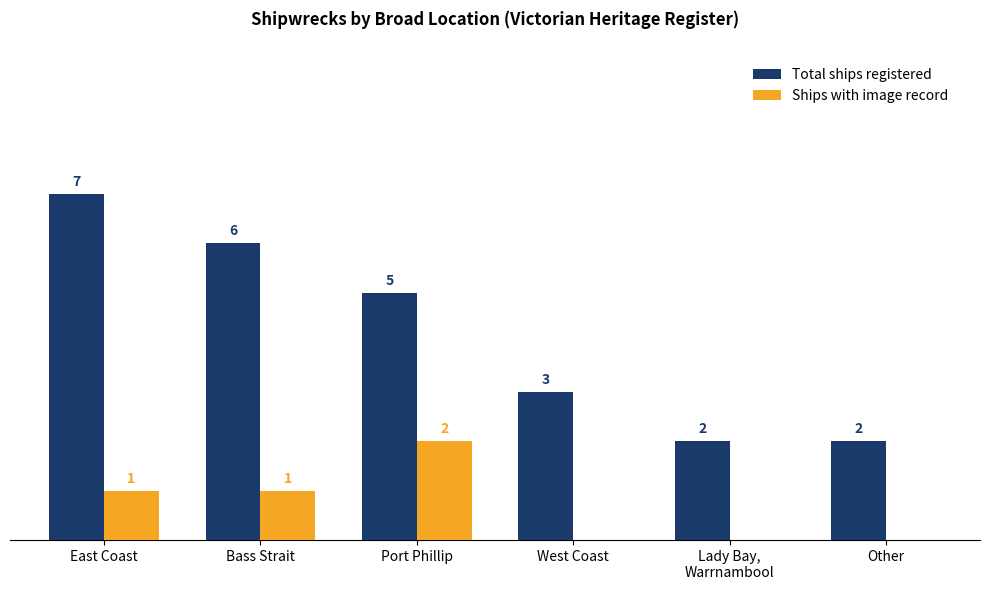

Which series has the largest total across all categories?

Total ships registered